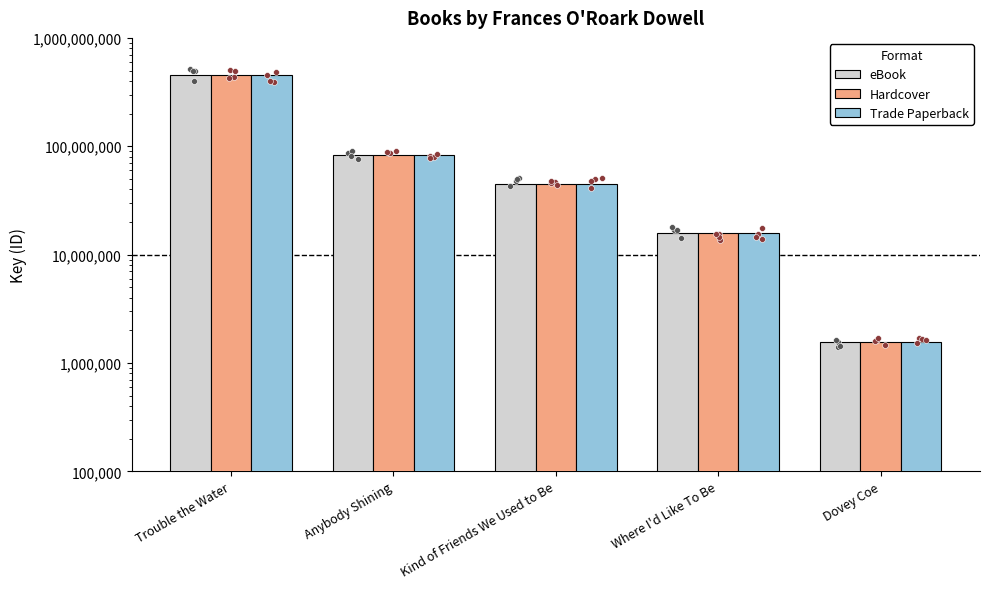

Is the value of Hardcover at Trouble the Water greater than the value of eBook at Kind of Friends We Used to Be?

Yes